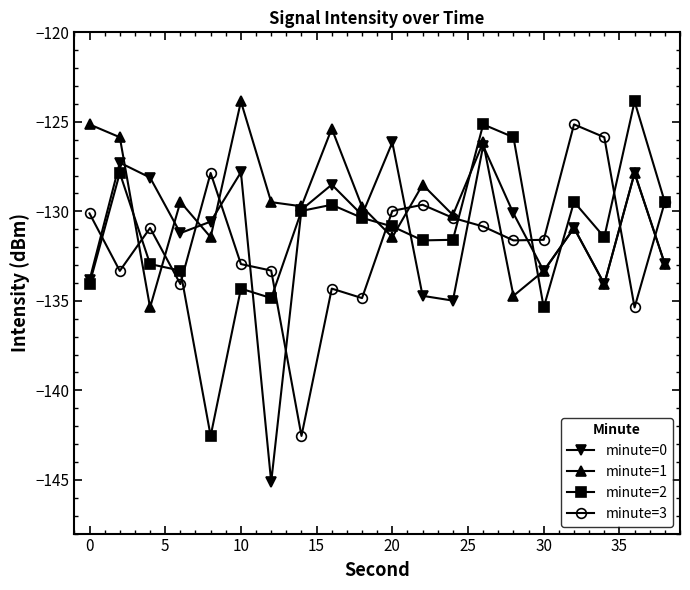

True or false: minute=0 and minute=3 cross at least once.

True